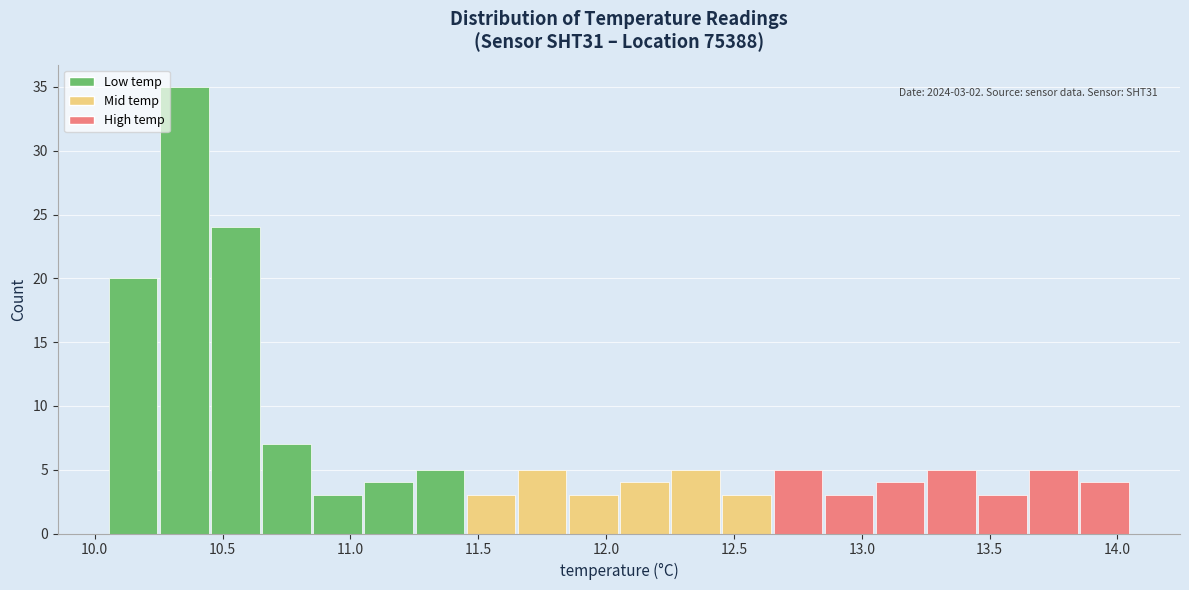

Which range on the x-axis has the tallest bar?

10.25 to 10.45